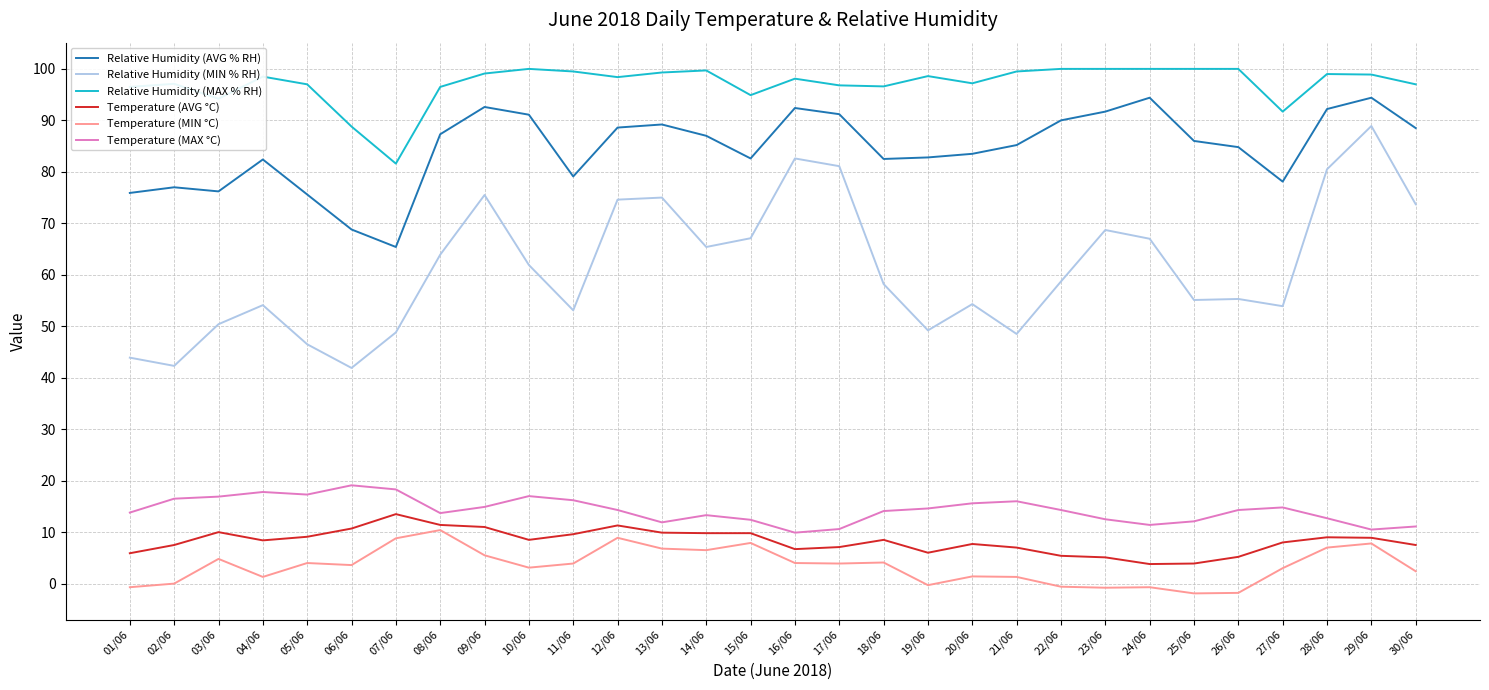

What is the average value of the Temperature (MAX °C) series?

14.3